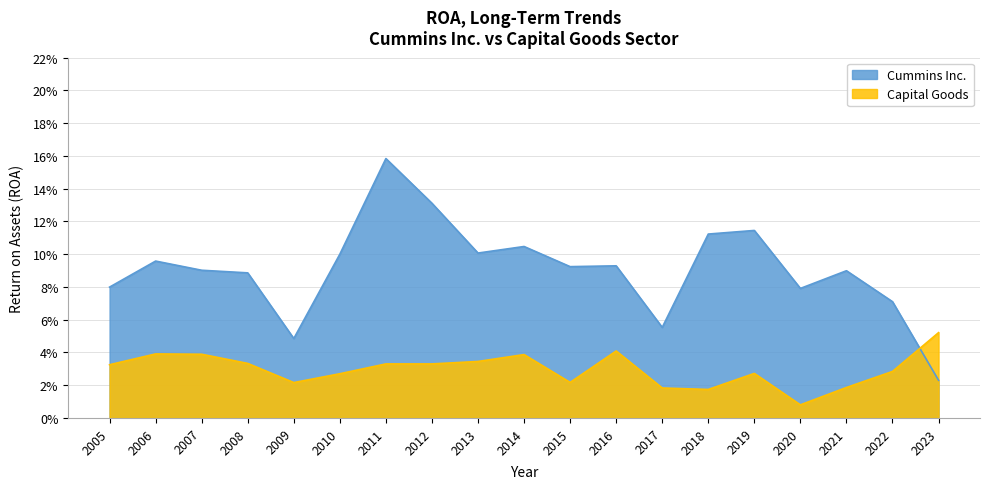

The value of Cummins Inc. at 2023 is 0.0. True or false?

False